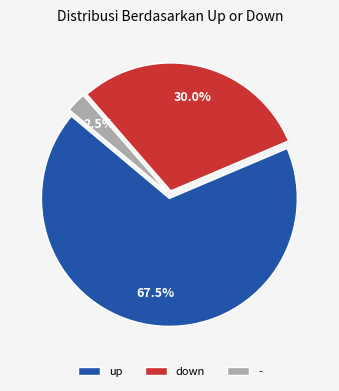

Between down and -, which is larger?

down